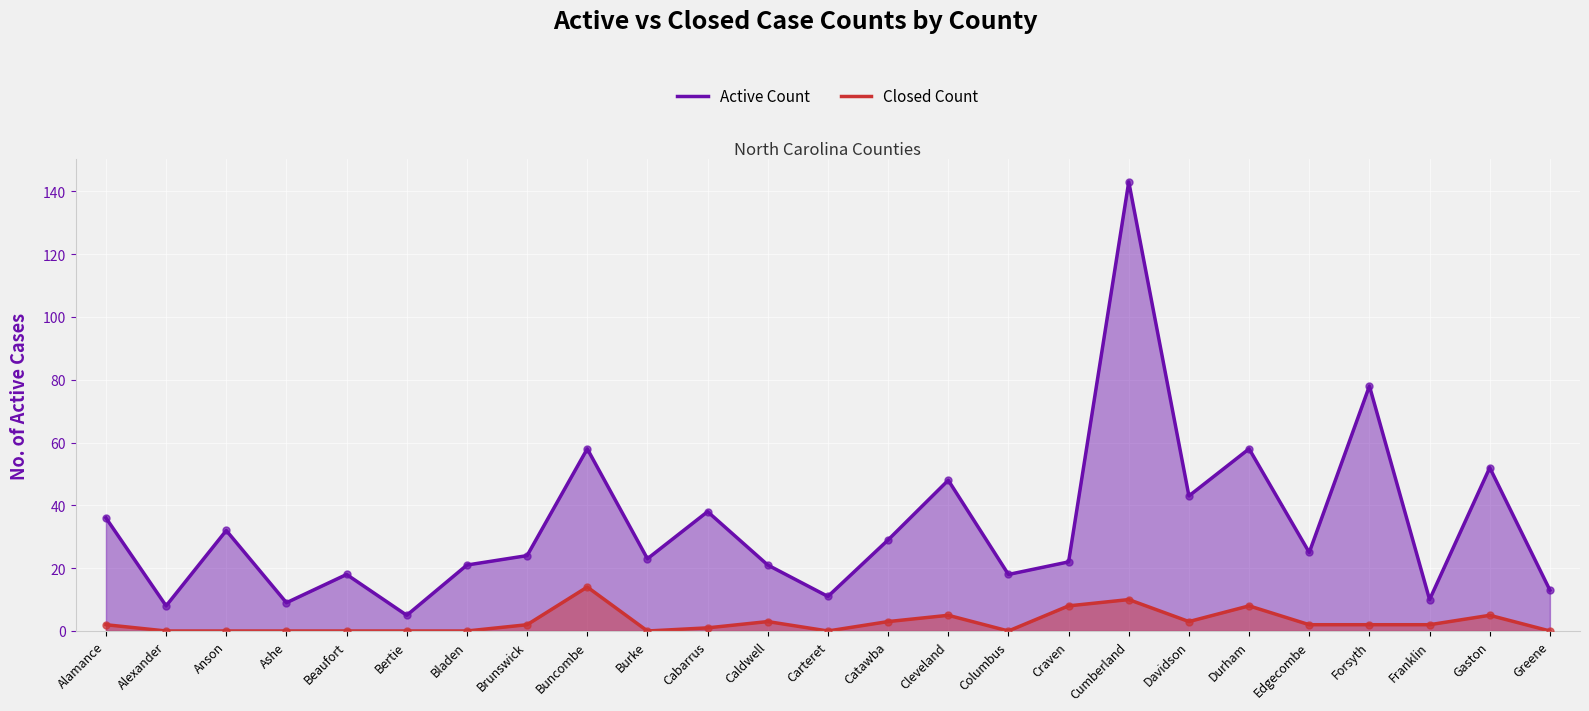

At how many categories does at least one series exceed 118?

1